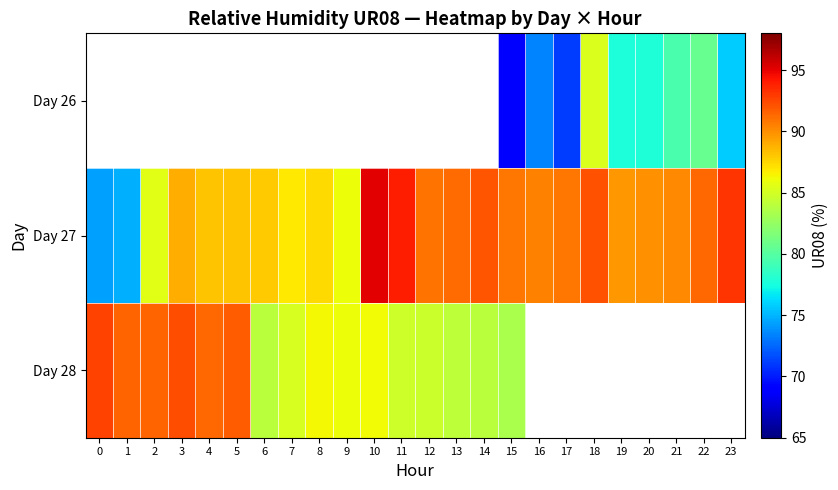

The value of Day 27 at 1 is 74.9. True or false?

True